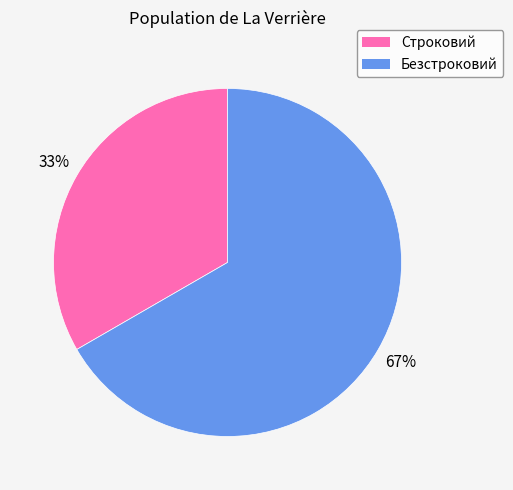

What is the ratio of the value at Строковий to the value at Безстроковий?

0.5